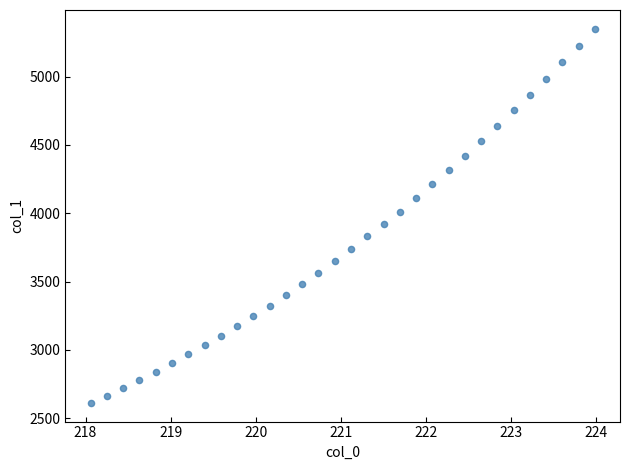

What is the range of X values (max minus min)?

5.9